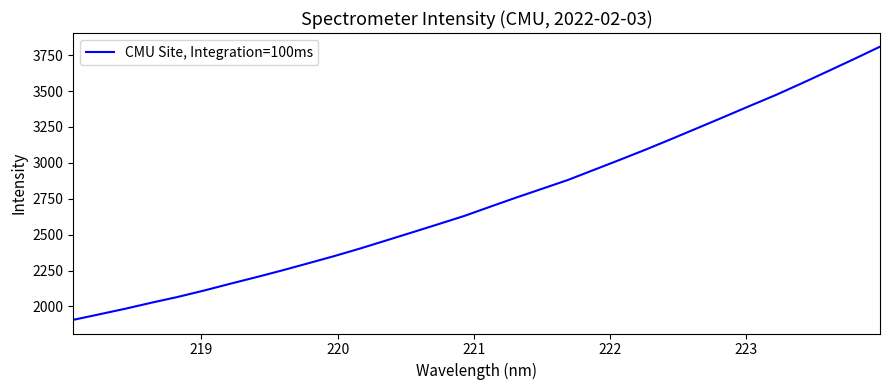

What is the maximum value shown in the chart?

3808.9